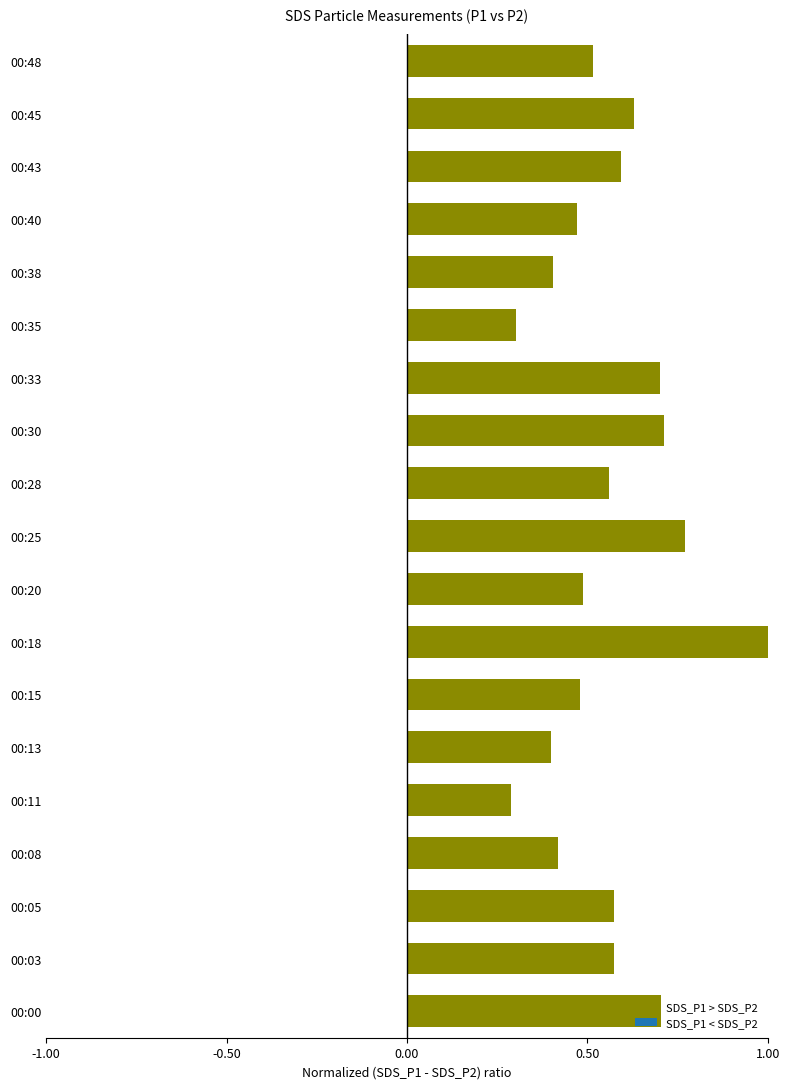

Which has a higher value, 00:43 or 00:33?

00:33